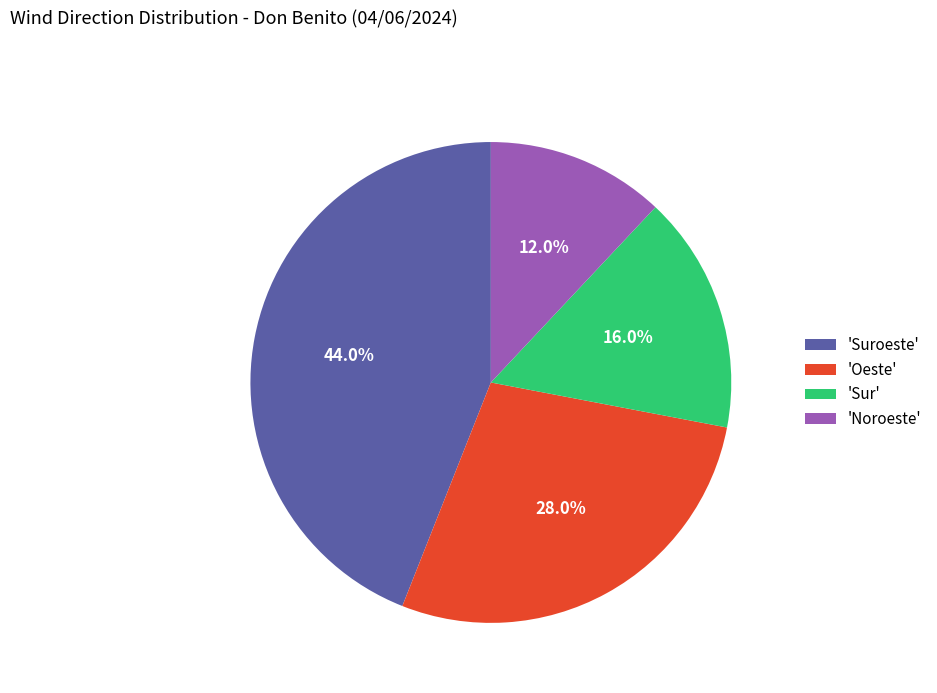

How many slices are in this pie chart?

4